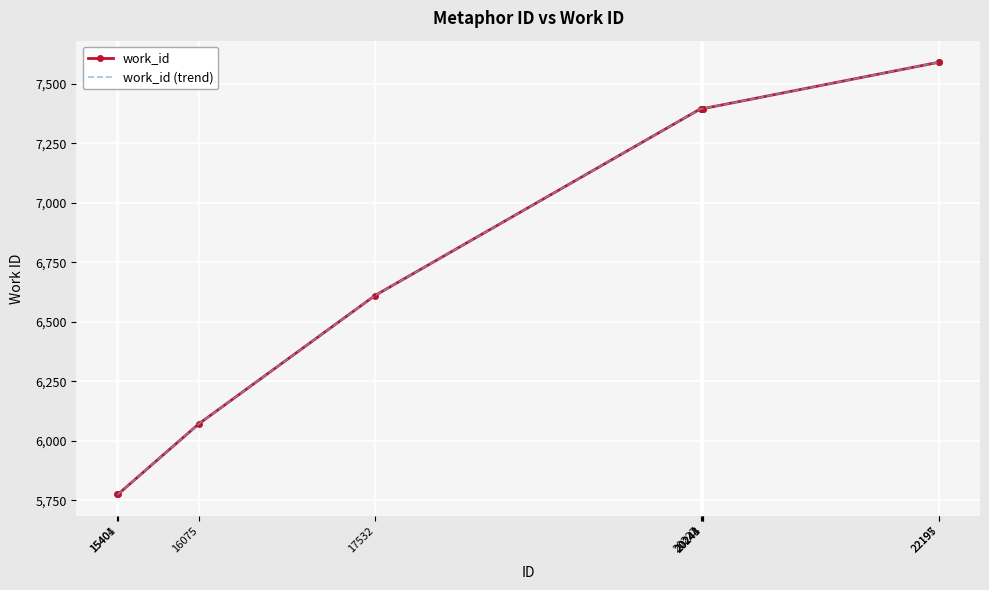

Where does the work_id series first go above 7396?

22195